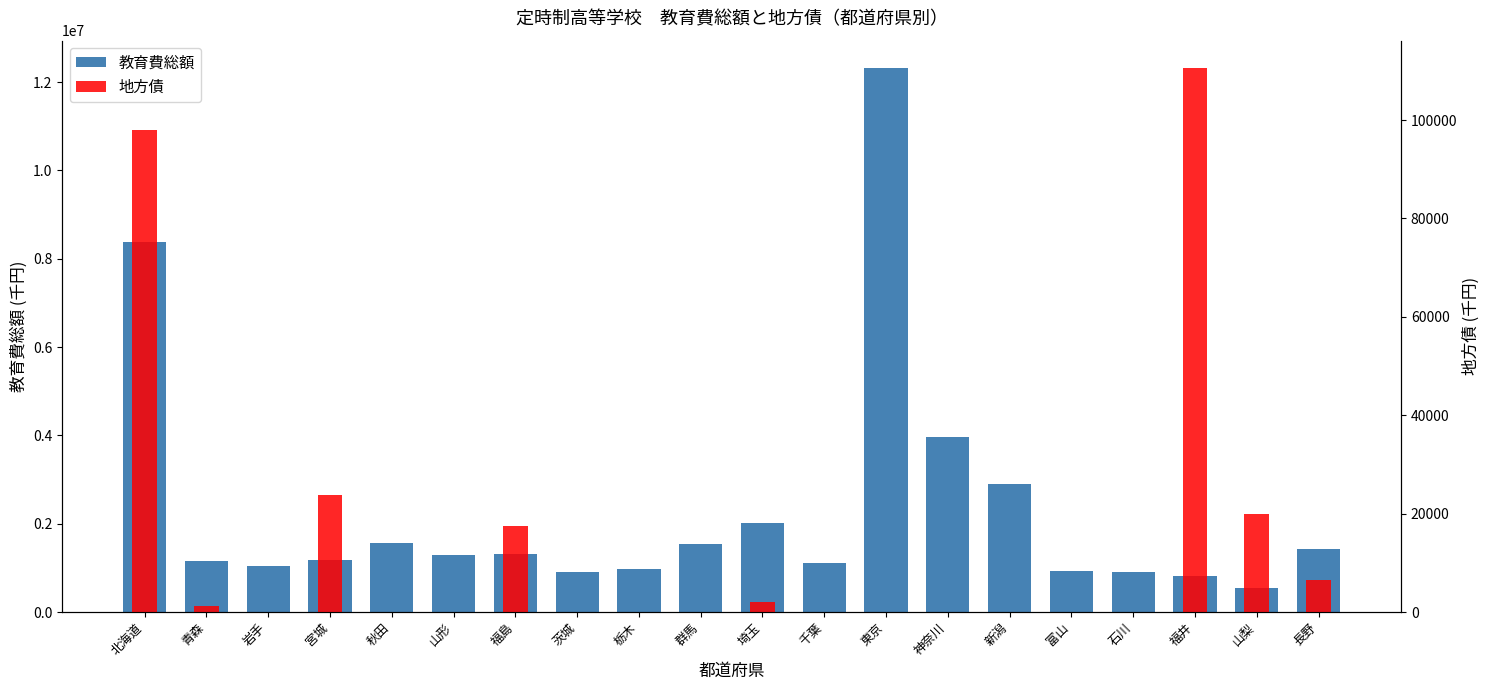

What is the value of the 教育費総額 bar at the 20th from the left?

1434613